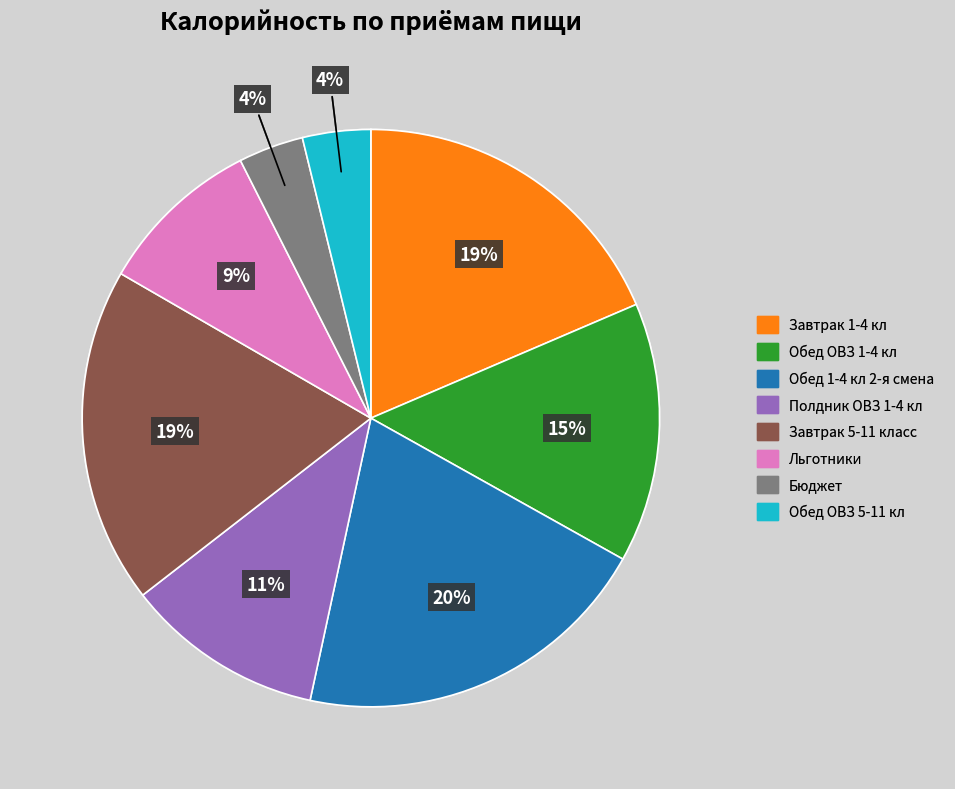

Which slice is the largest?

Обед 1-4 кл 2-я смена